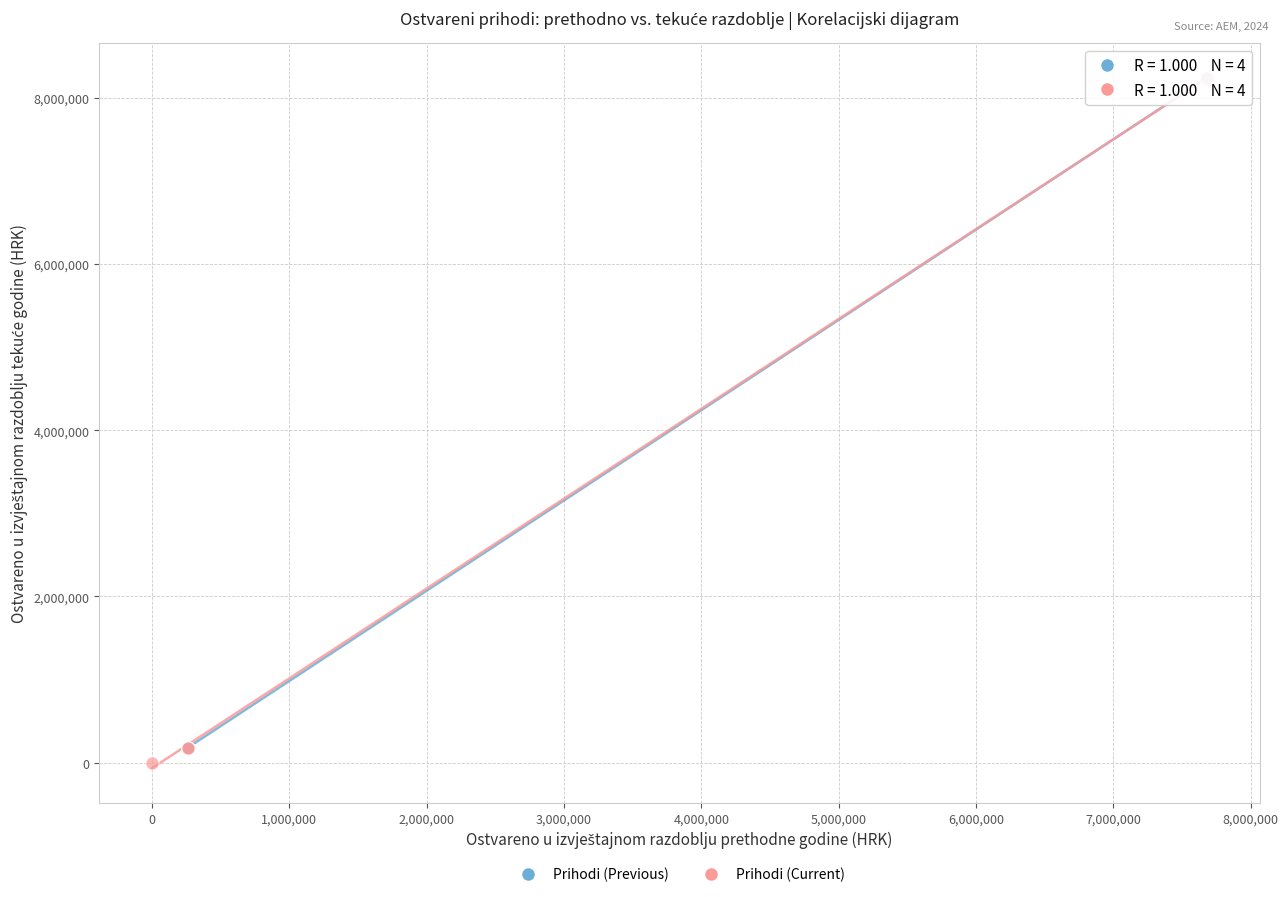

What are all the series names shown in the legend?

Prihodi (Previous), Prihodi (Current)